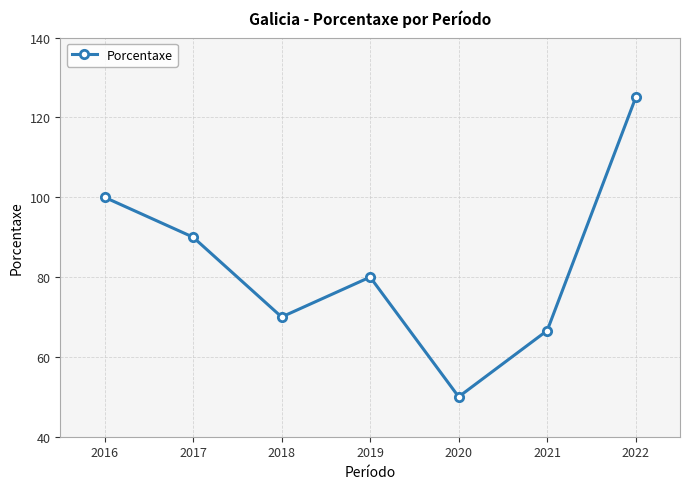

What is the ratio of the value at 2017 to the value at 2018?

1.3